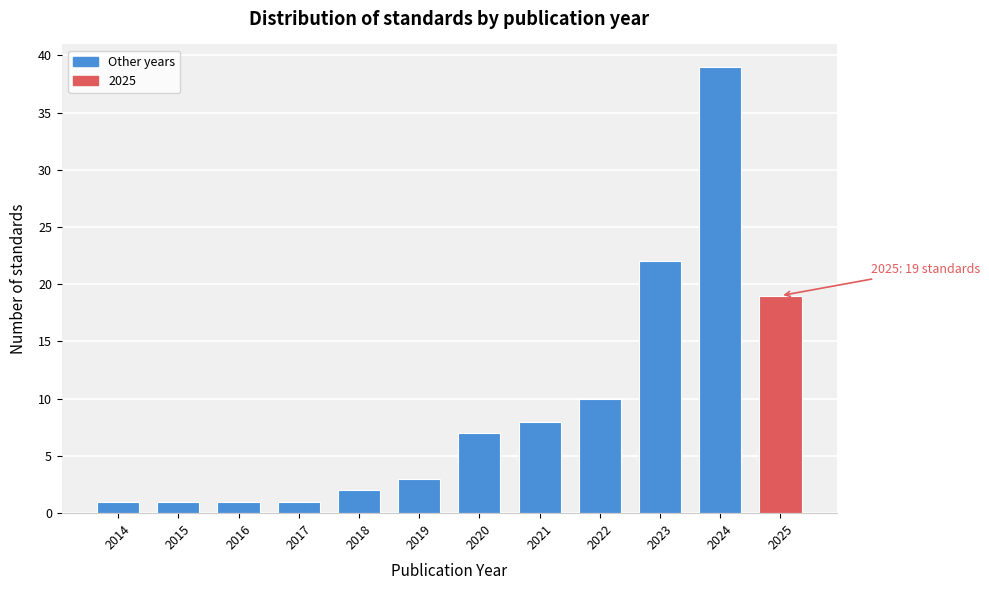

Reading left to right, transcribe all the data shown in this chart.

2014=1	2015=1	2016=1	2017=1	2018=2	2019=3	2020=7	2021=8	2022=10	2023=22	2024=39	2025=19